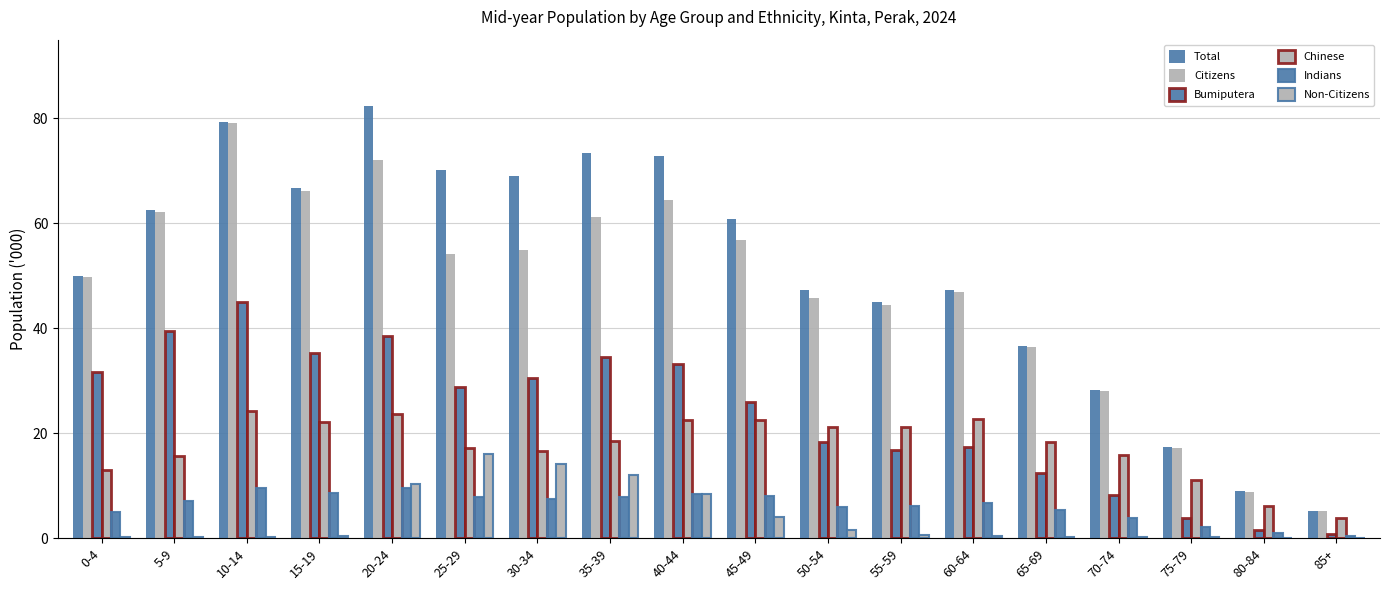

How many categories are shown in the chart?

18